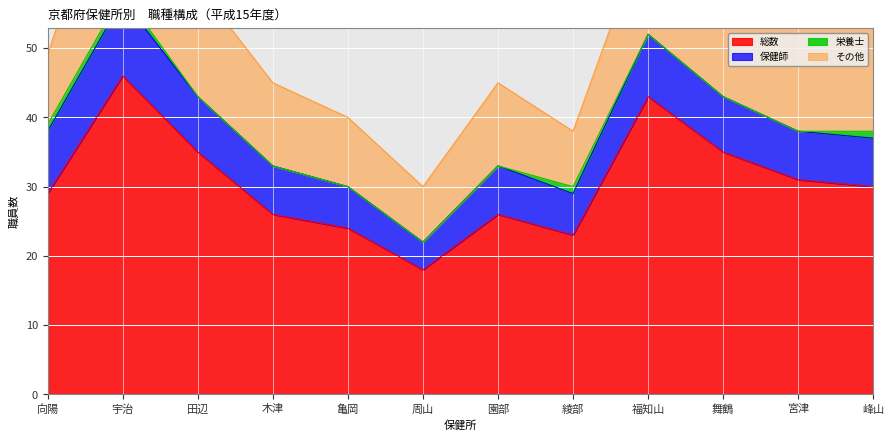

The 総数 series shows 26 at 木津. True or false?

True